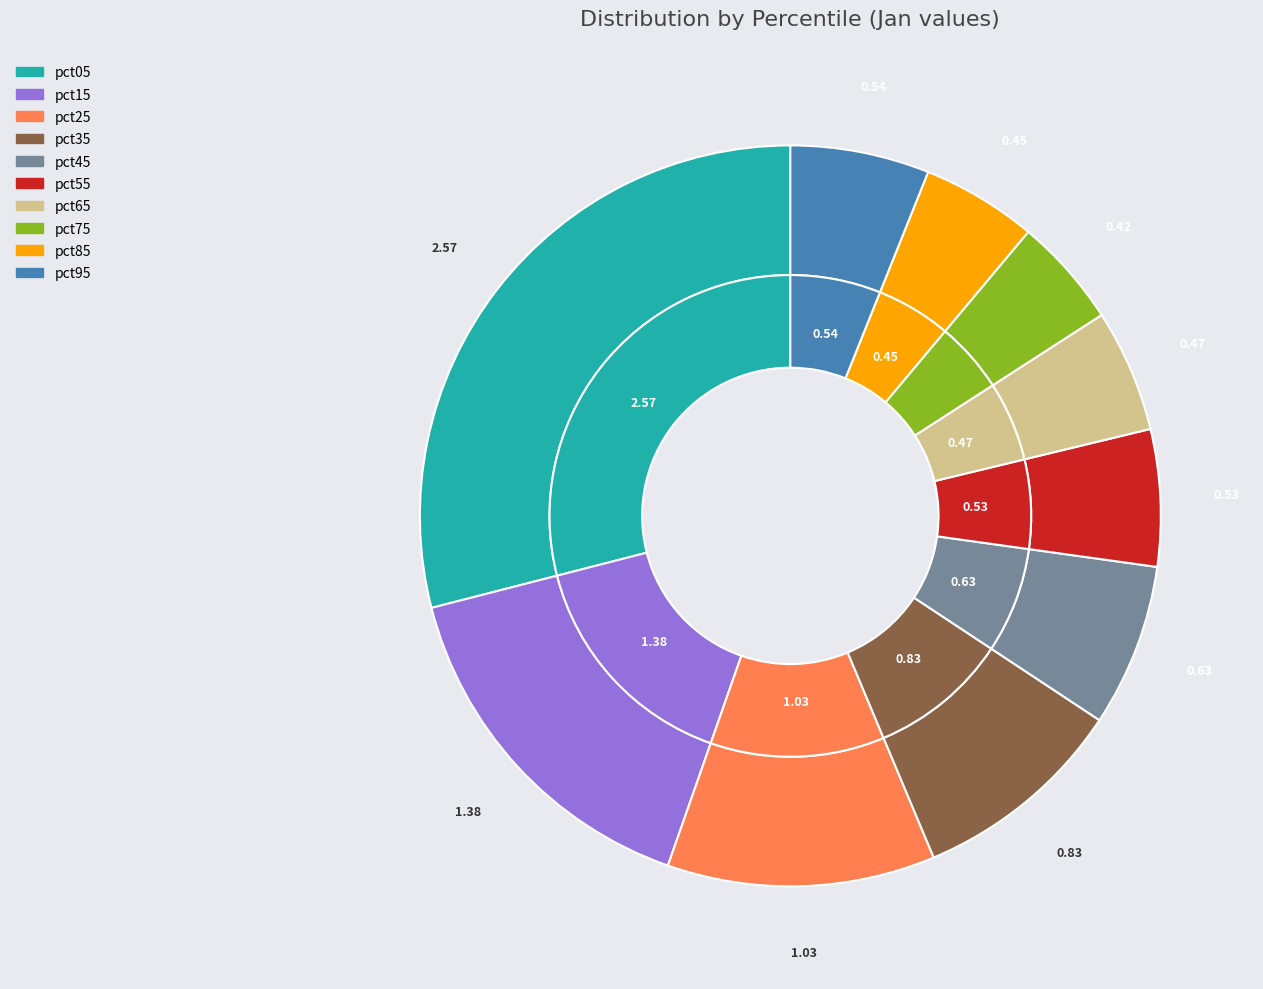

To the nearest percent, what portion does pct65 represent?

5%